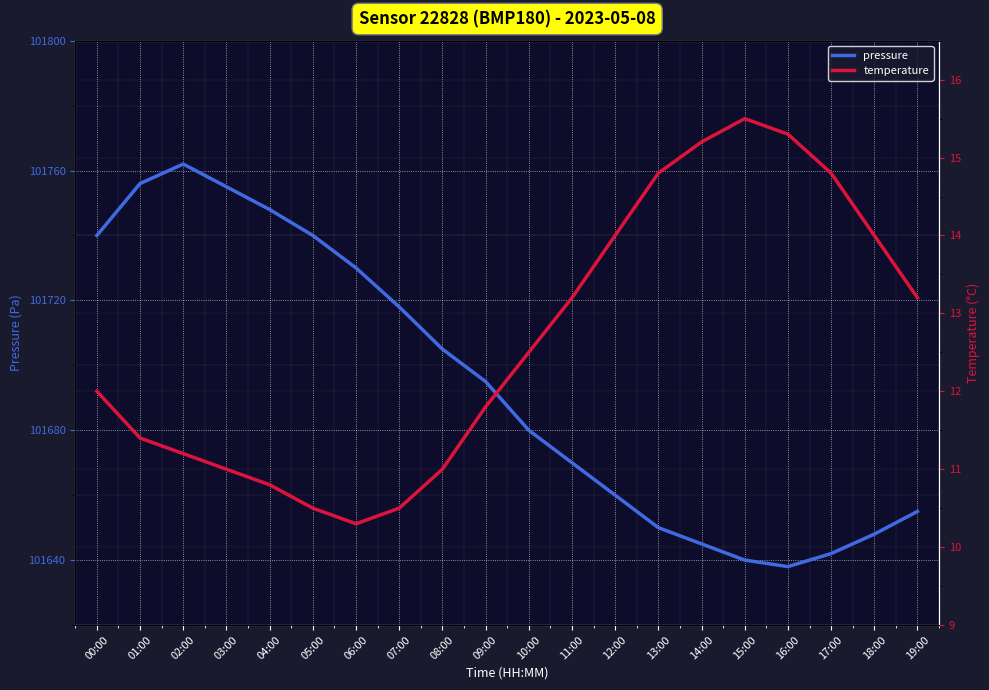

What is the sum of the pressure values at 07:00 and 01:00?

203474